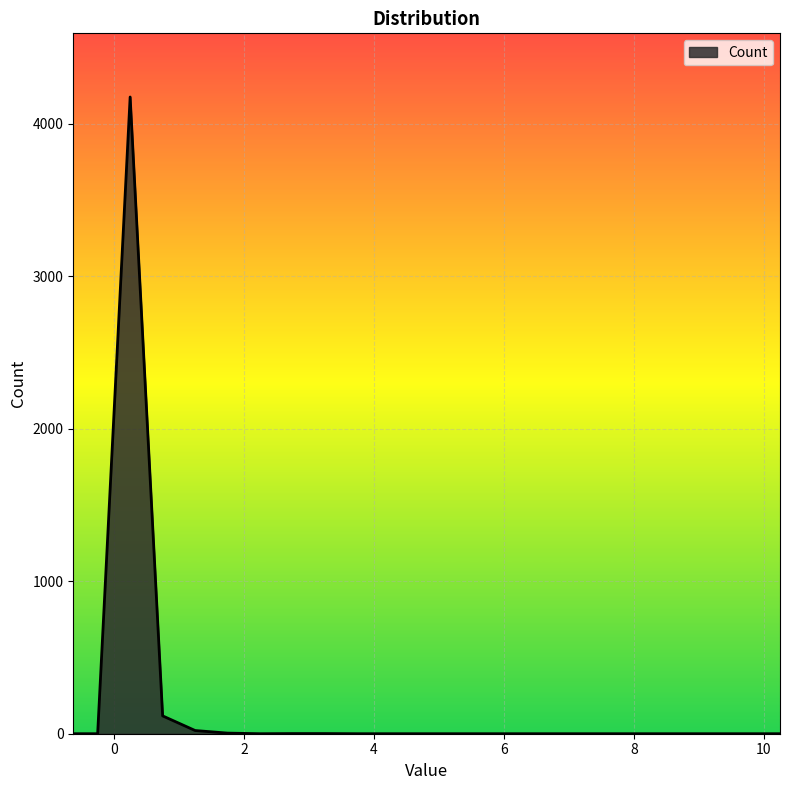

What is the greatest value displayed?

4176